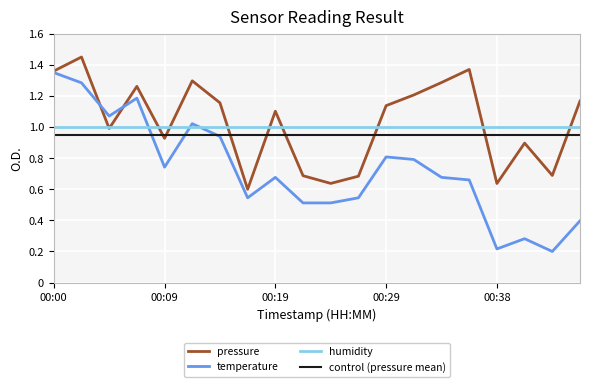

Does the chart display data point markers on the line(s)?

No